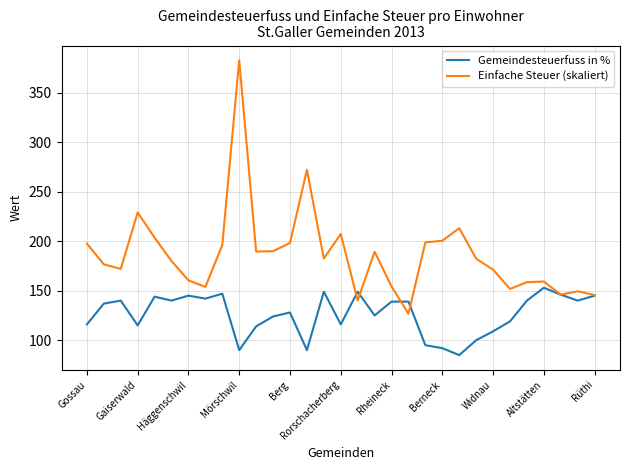

True or false: Einfache Steuer (skaliert) has more than 1 points higher than both neighbors.

True